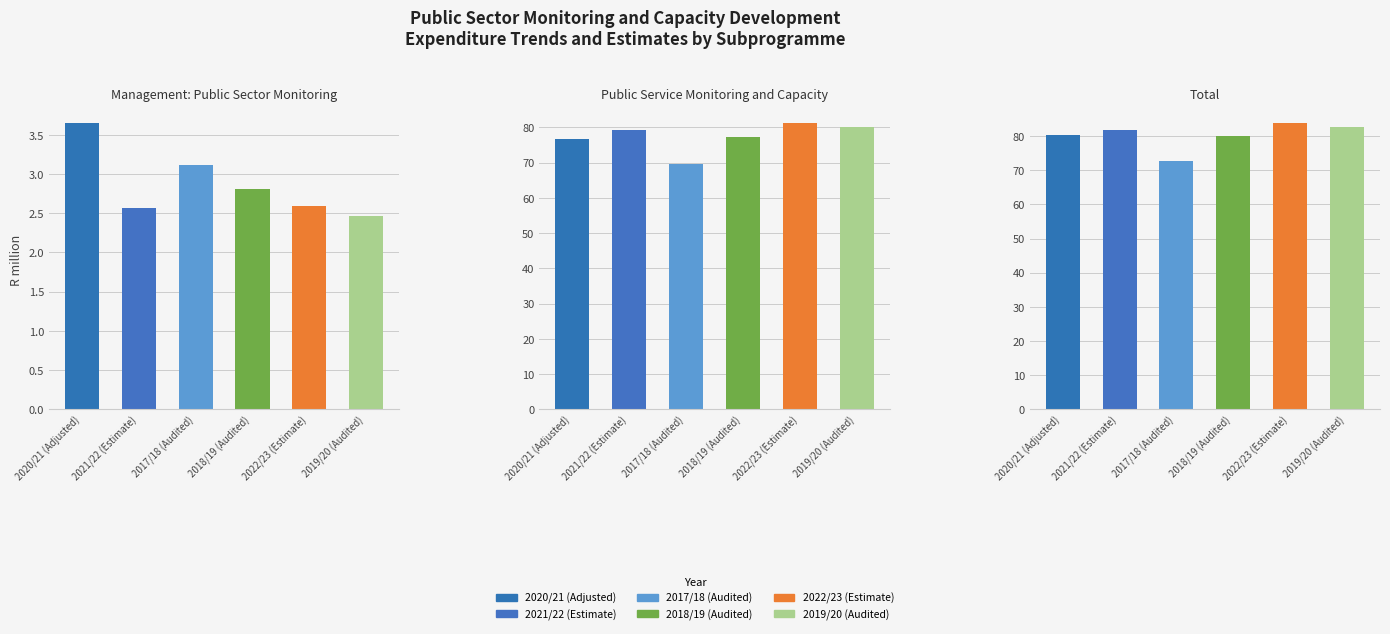

What position from the left is Management: Public Sector Monitoring?

1